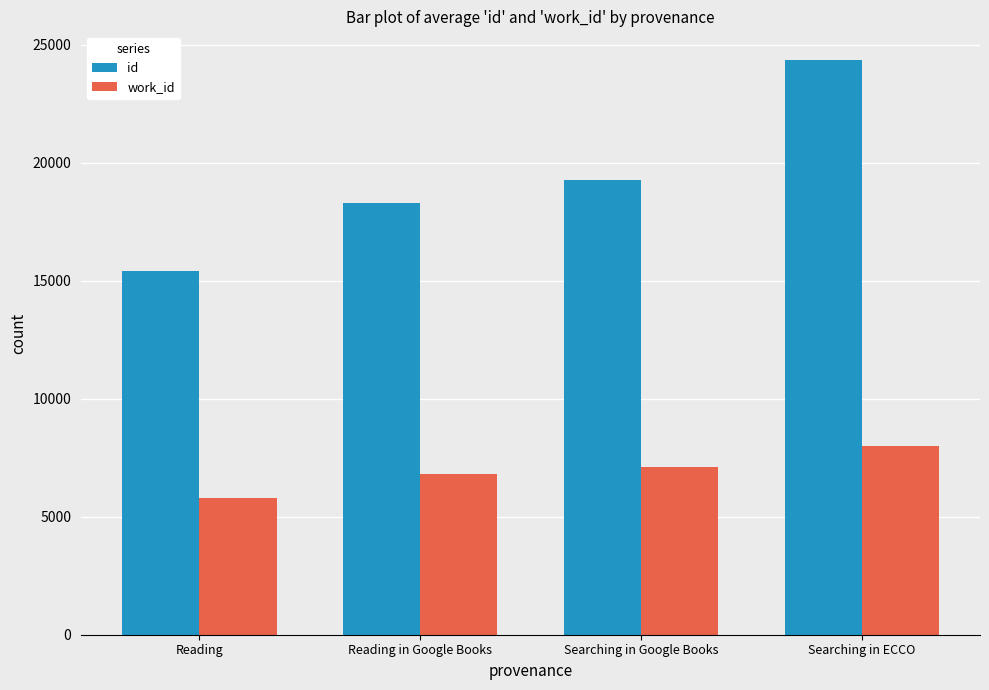

What is the label of the 4th bar from the right?

Reading